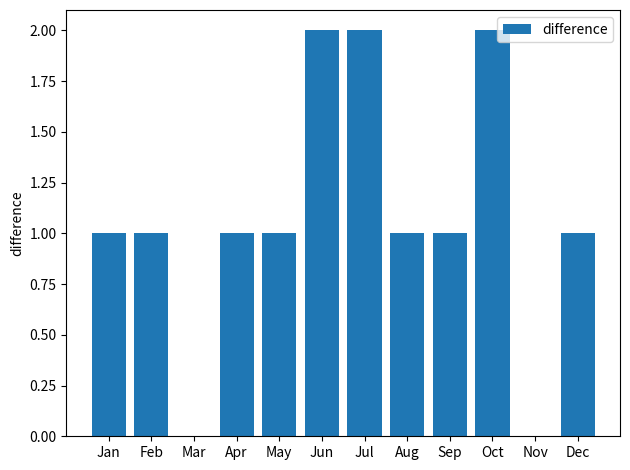

Is it true that the value at Dec is 1?

True